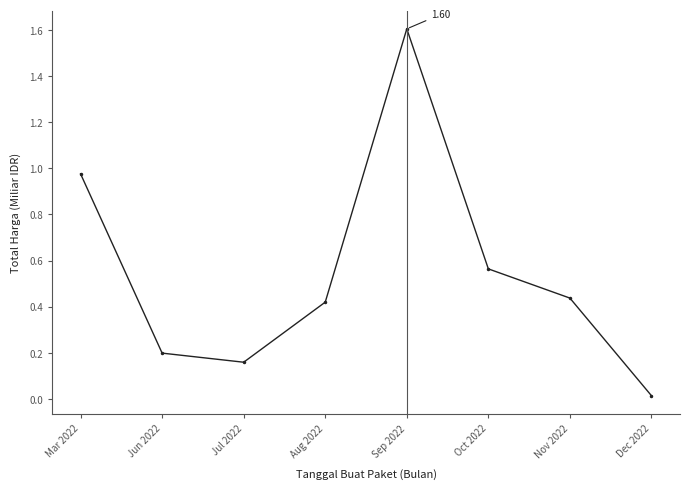

Which category has the highest value across all series?

Sep 2022